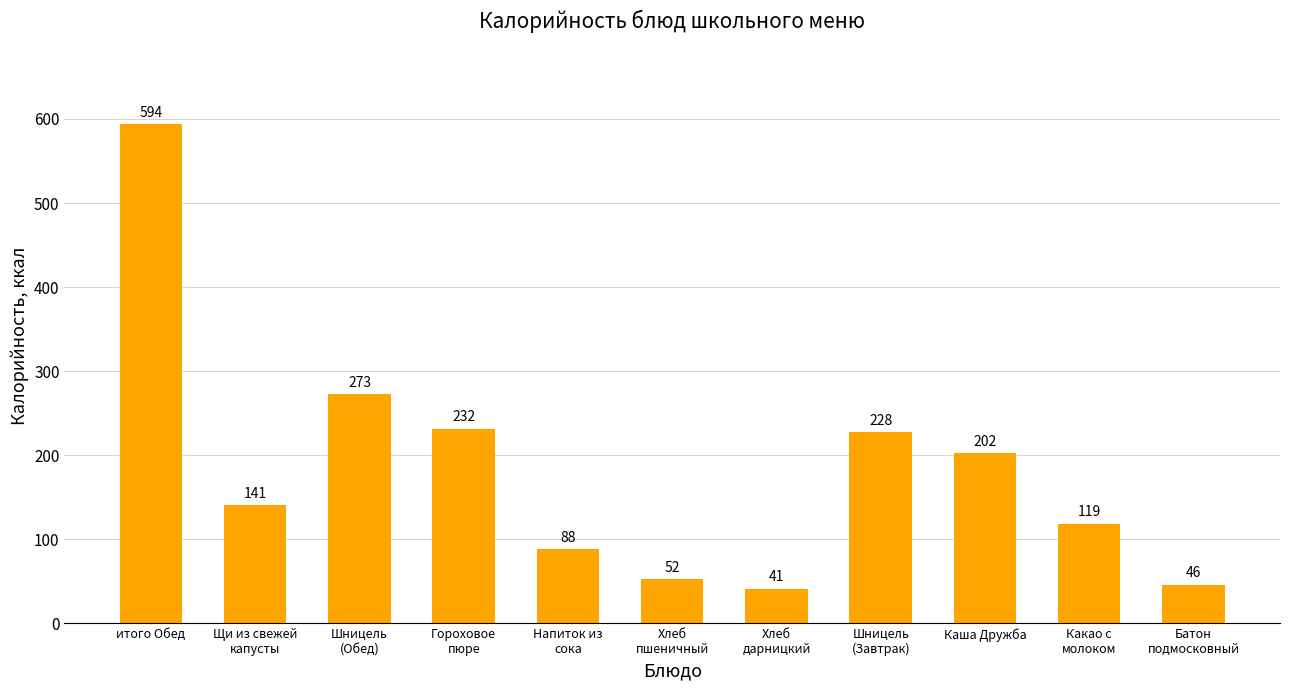

What is the smallest value displayed?

41.2